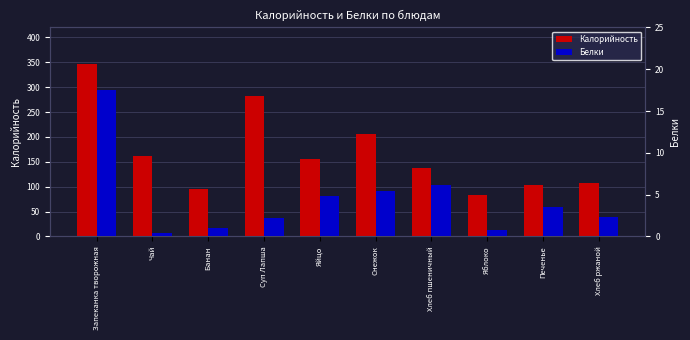

Which series has the largest range (max minus min)?

Калорийность